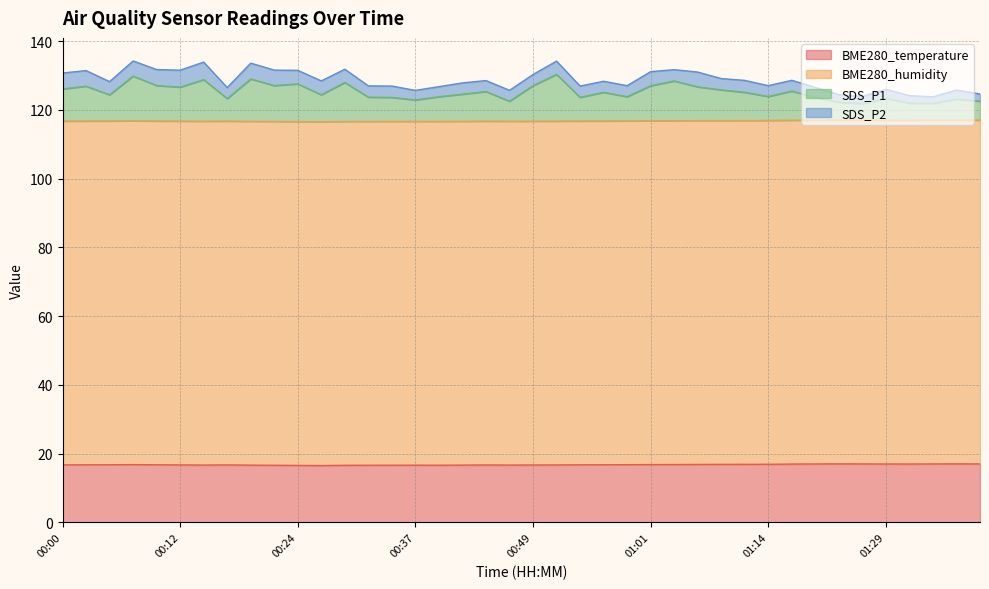

What are all the series names shown in the legend?

BME280_temperature, BME280_humidity, SDS_P1, SDS_P2